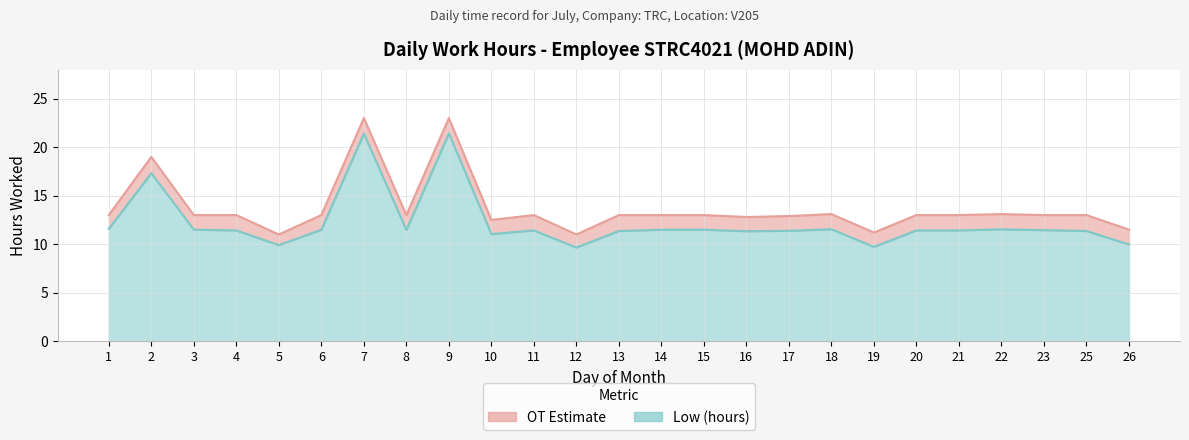

Rank the series by their average value, from lowest to highest.

Low (hours), OT Estimate